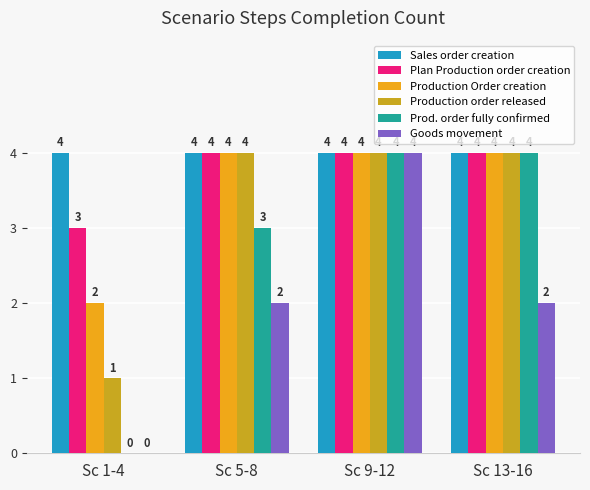

The value of Prod. order fully confirmed at Sc 5-8 is 1. True or false?

False